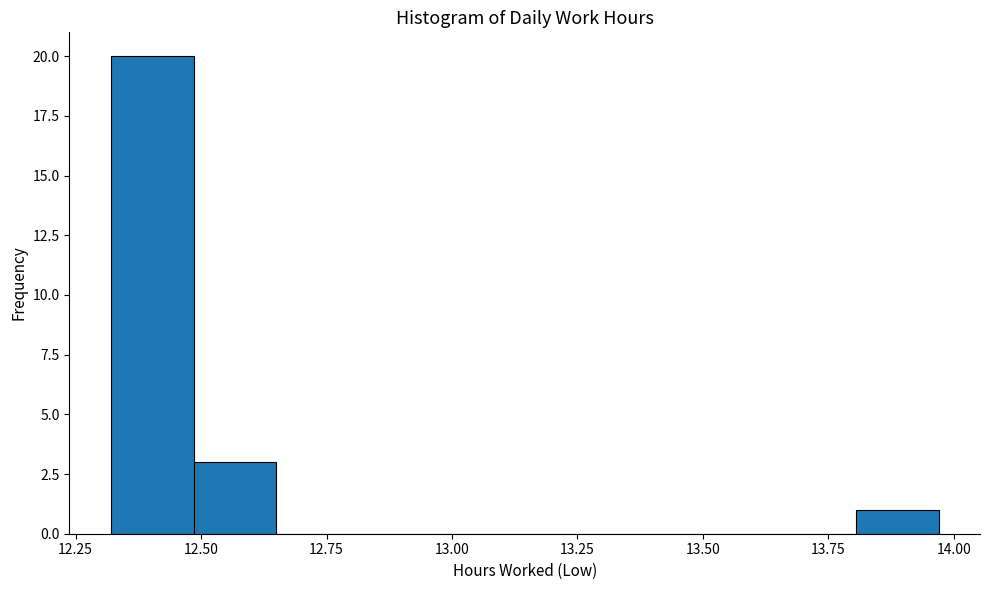

Read against the x-axis, roughly where is the centre of the tallest bar?

12.40